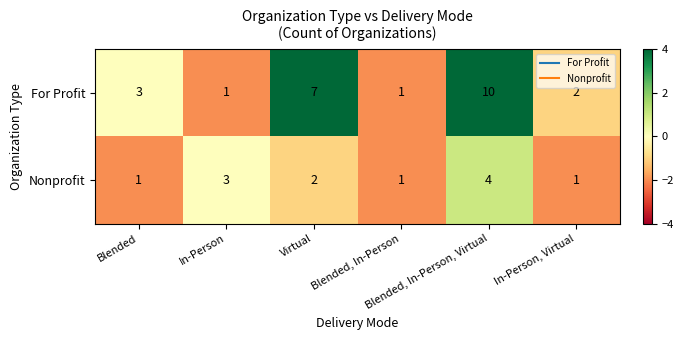

What is the total value across all series at Virtual?

9